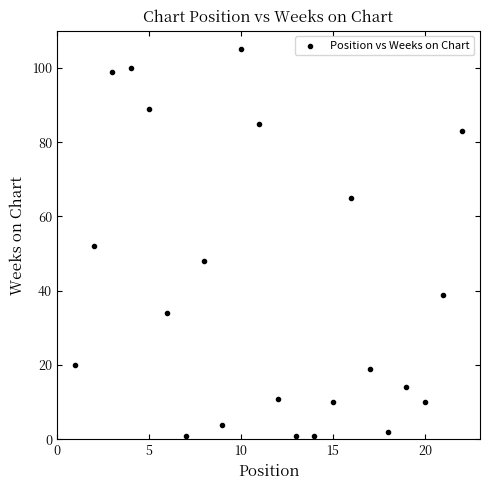

What is the range of X values (max minus min)?

21